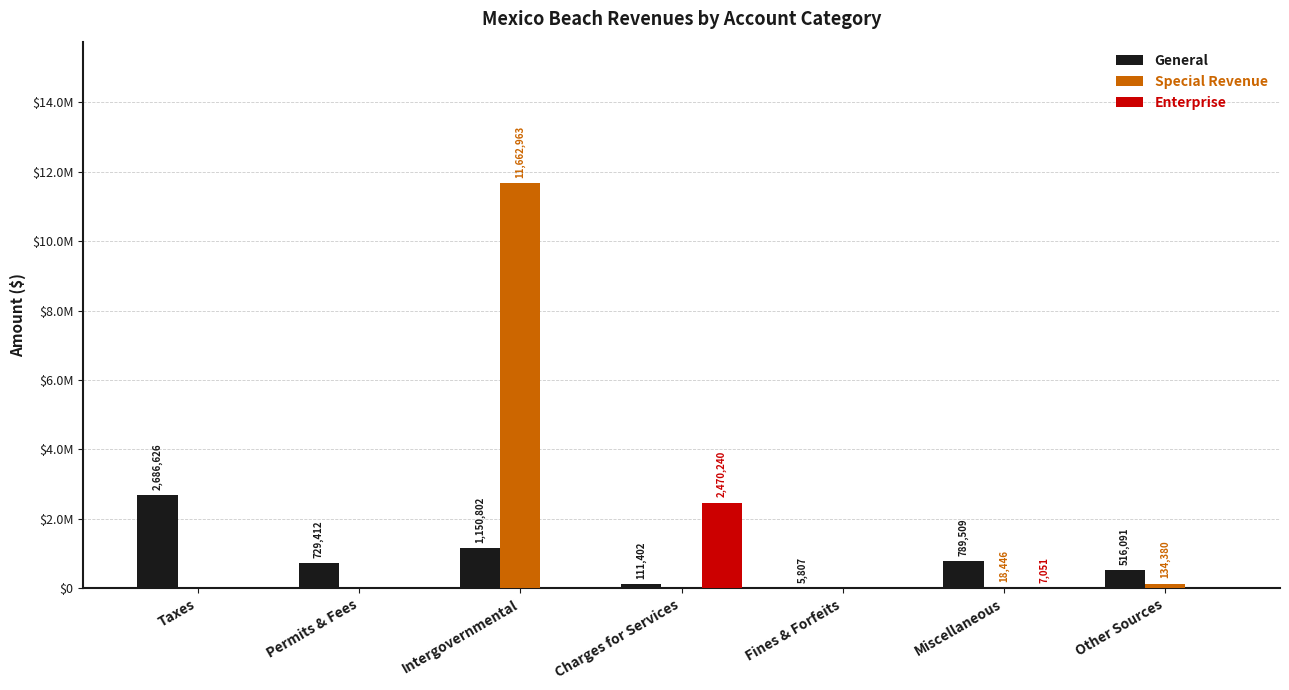

What position from the right is Charges for Services?

4